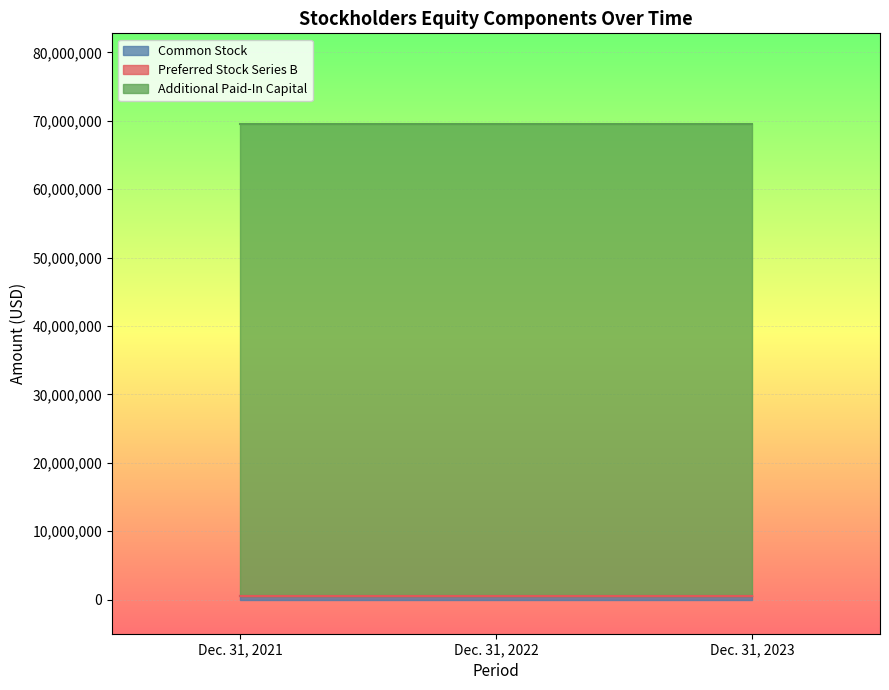

Is it true that Common Stock equals 559000 at Dec. 31, 2021?

True